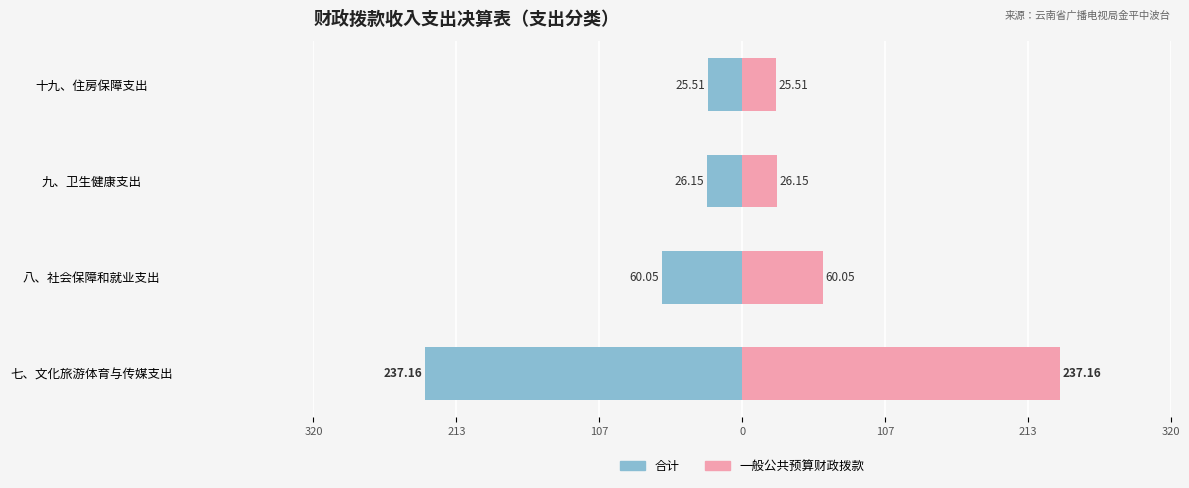

How many categories are shown in the chart?

4